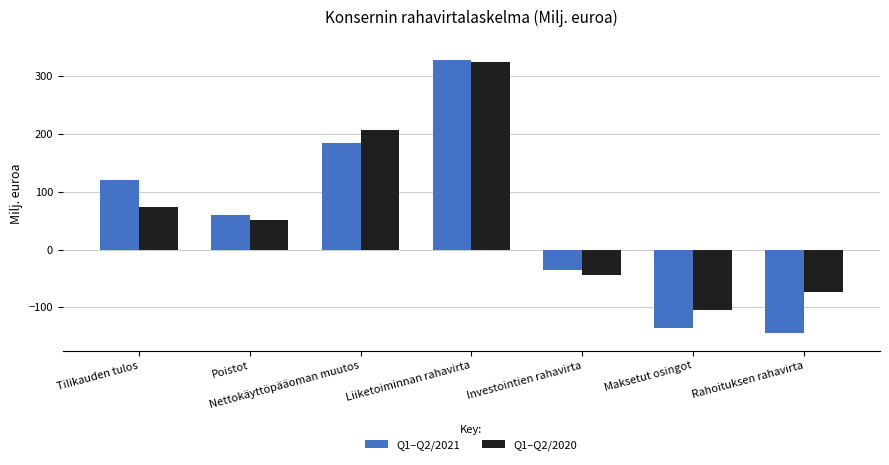

At Rahoituksen rahavirta, list the series in order from largest to smallest.

Q1–Q2/2020, Q1–Q2/2021